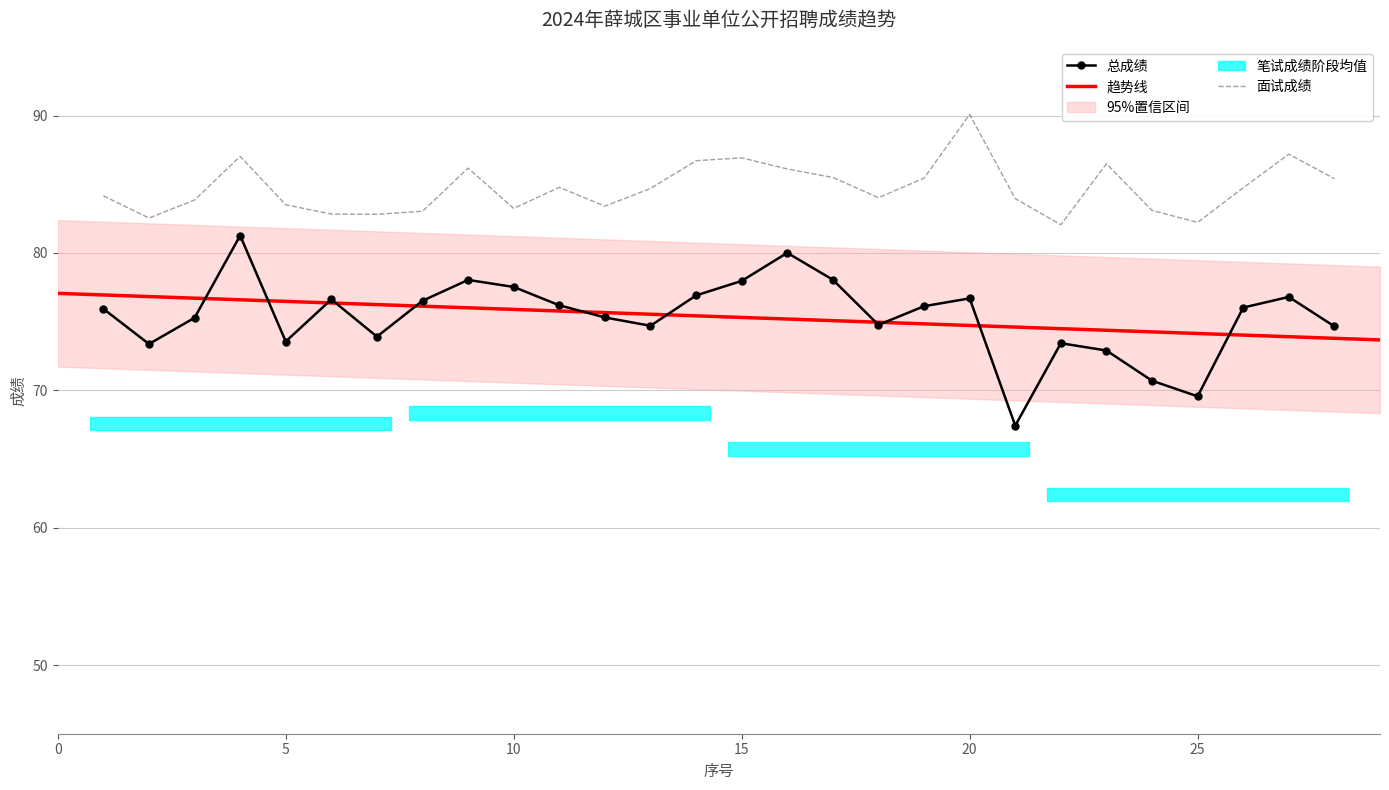

What is the difference between the highest and lowest values at 23?

13.6